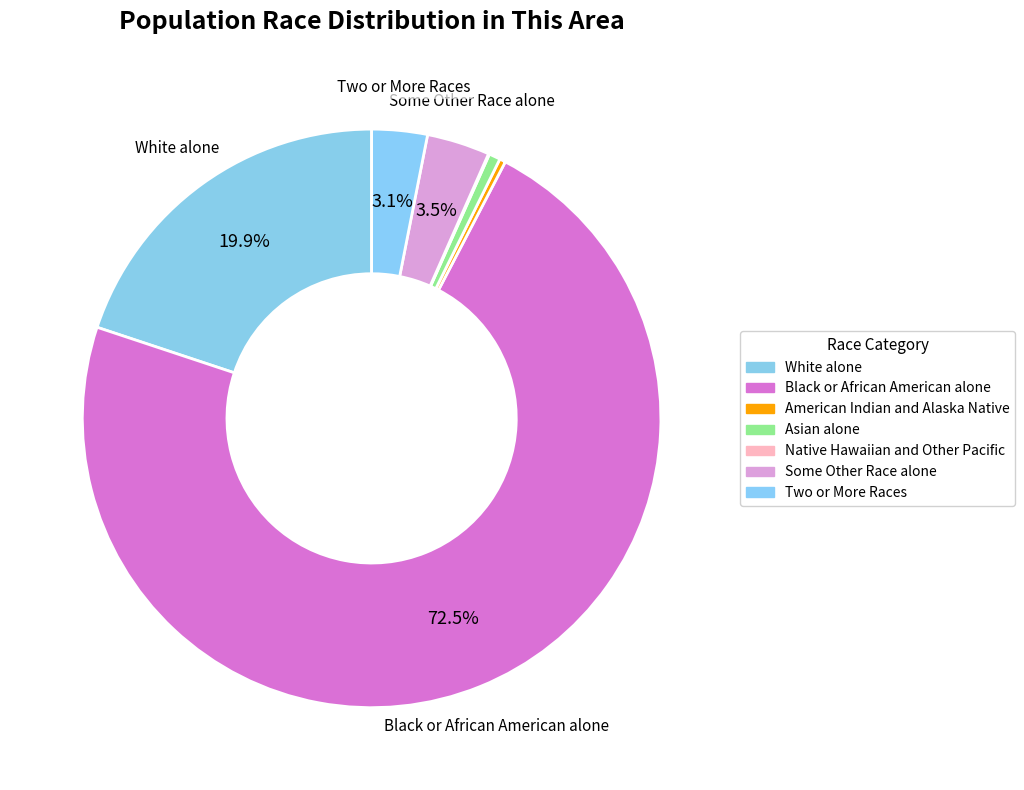

Does American Indian and Alaska Native account for over 50% of the chart?

No